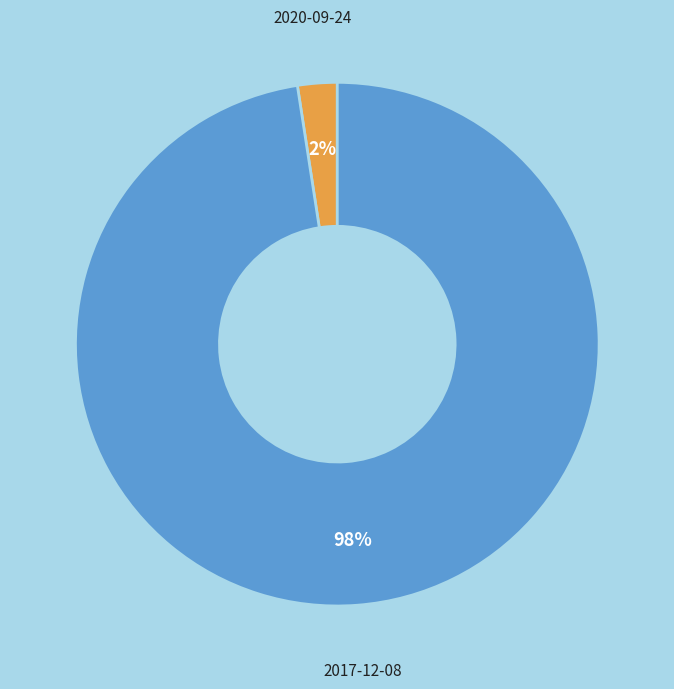

Rank the categories by value from lowest to highest.

2020-09-24, 2017-12-08